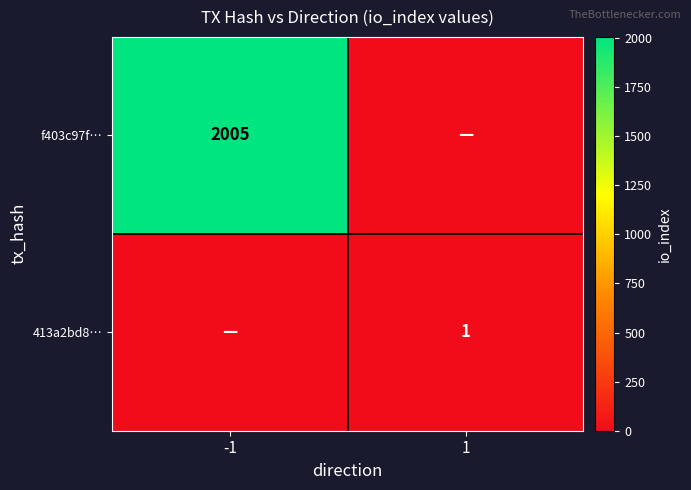

Which series has the widest spread of values?

f403c97f…